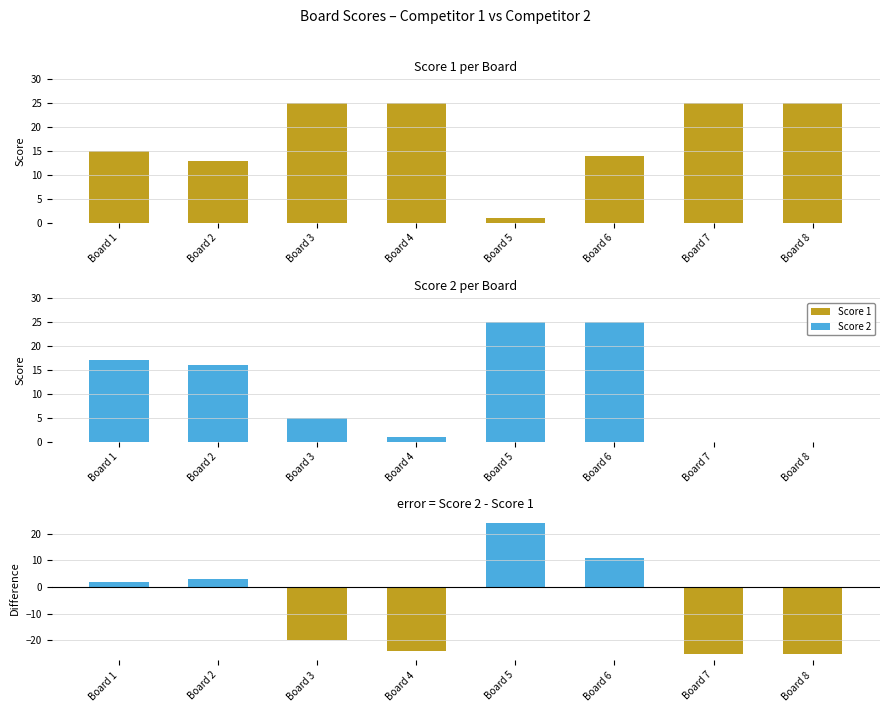

What is the sum of all Score 1 values?

143